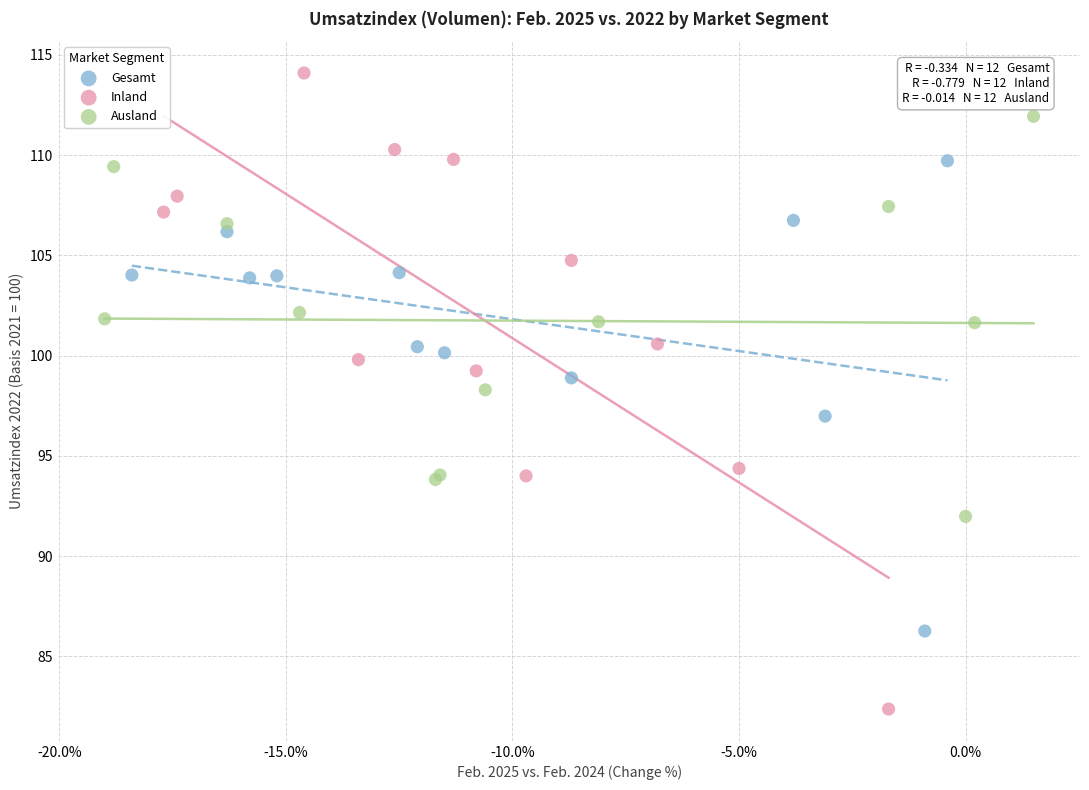

Which series has the largest Y range (max minus min)?

Inland